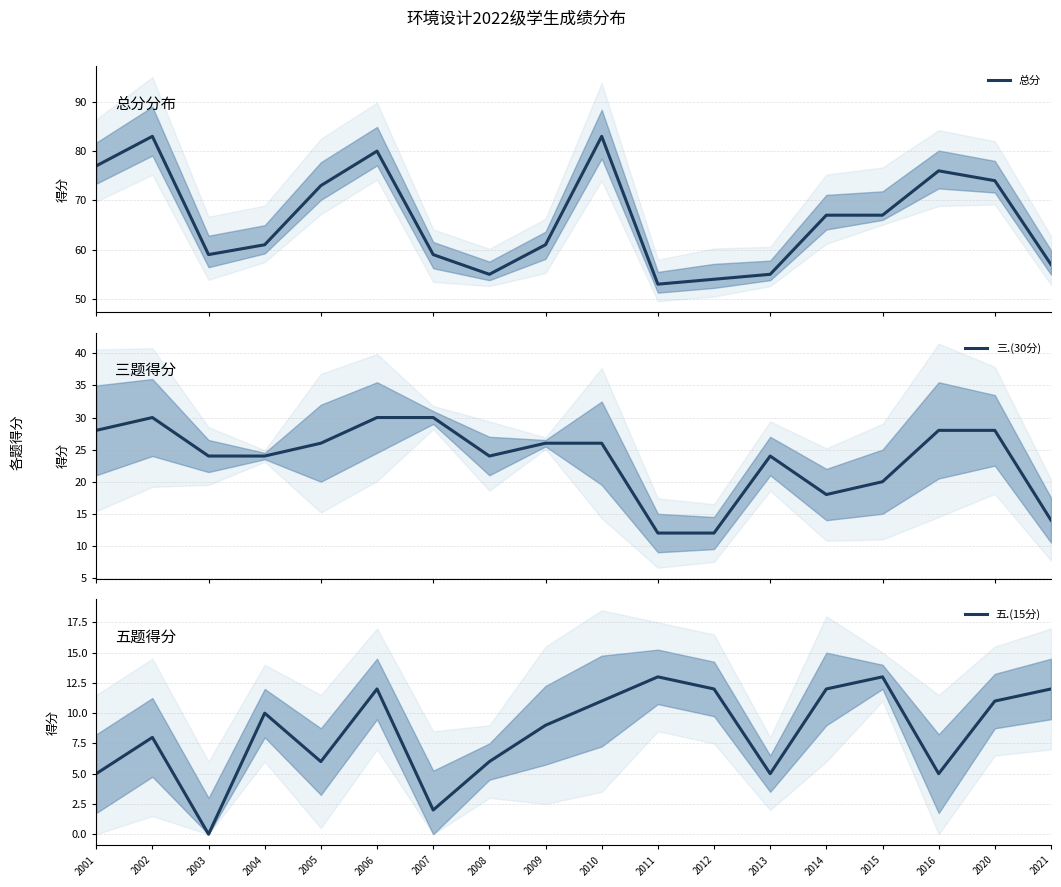

What is the lowest value of the 三.(30分) series?

12